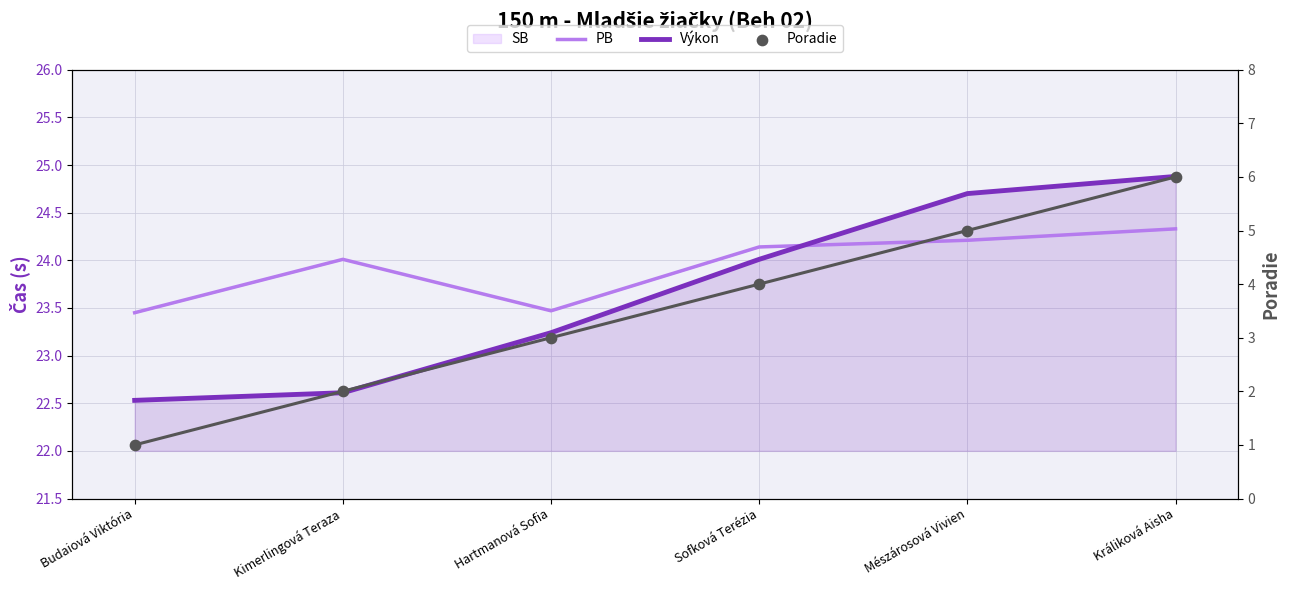

Which series reaches the minimum Y coordinate?

Poradie